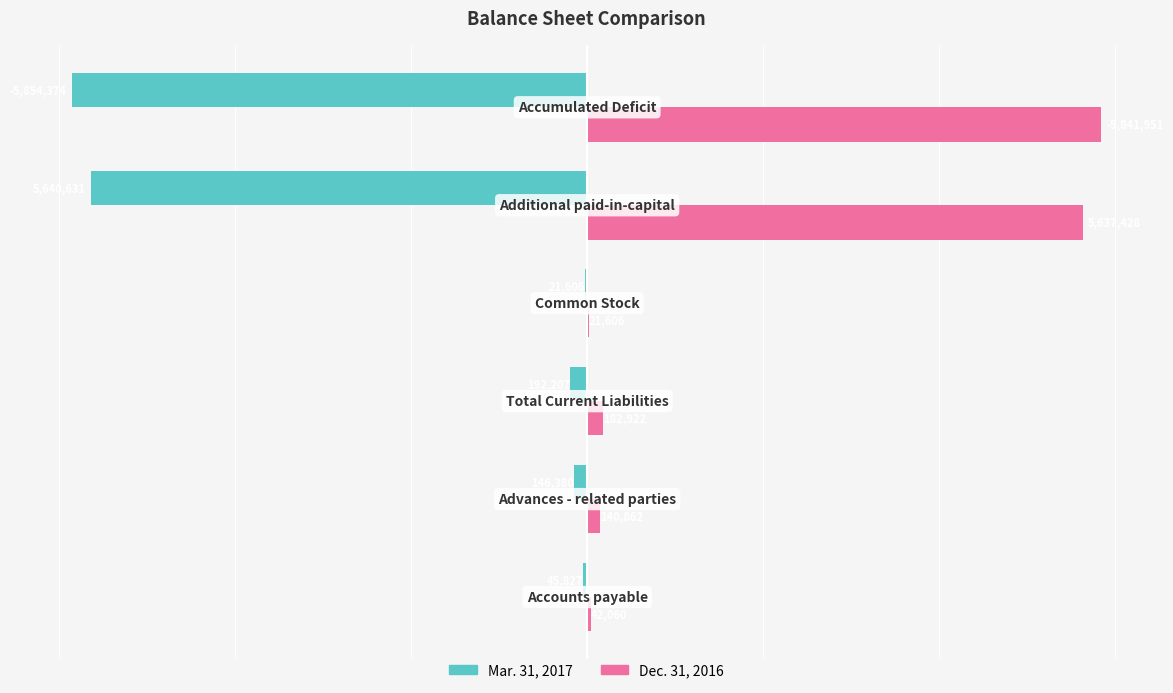

Which series has the largest total across all categories?

Dec. 31, 2016